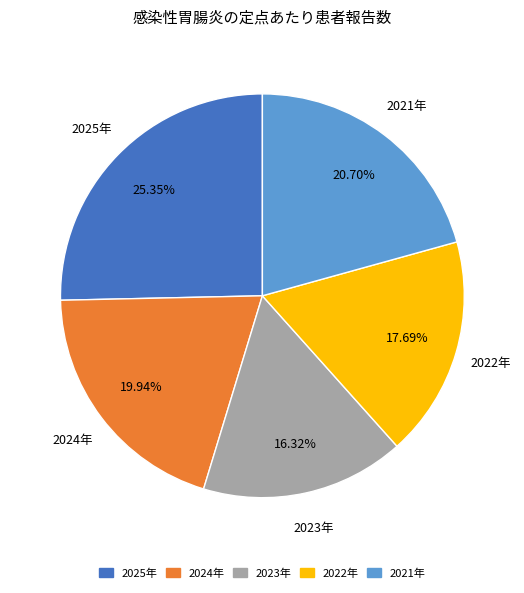

How many slices are in this pie chart?

5